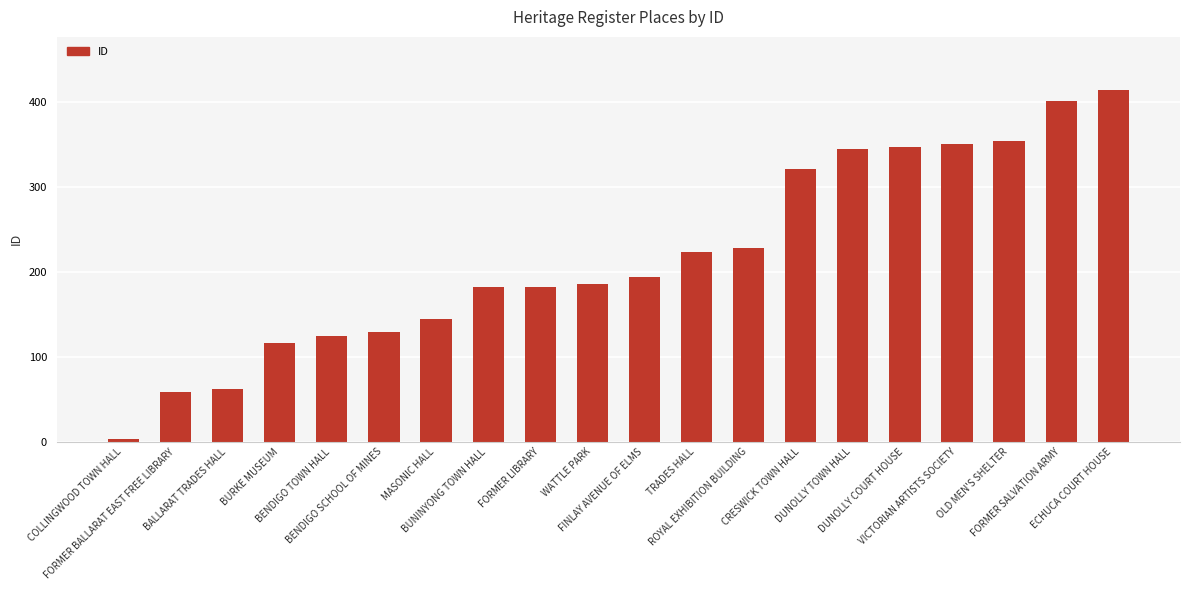

How many categories are shown in the chart?

20